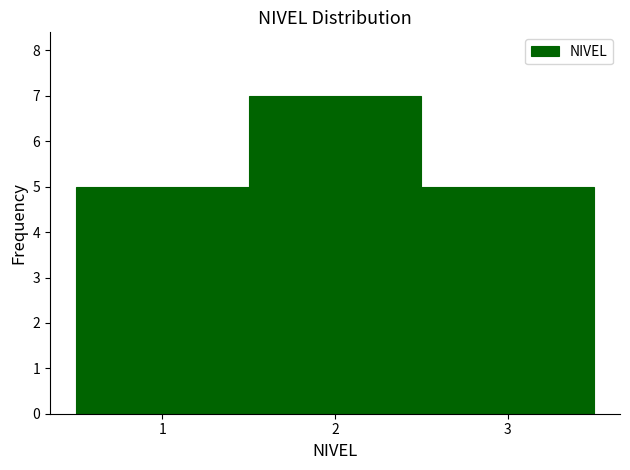

Over which range of the x-axis is the bar tallest?

1.5 to 2.5